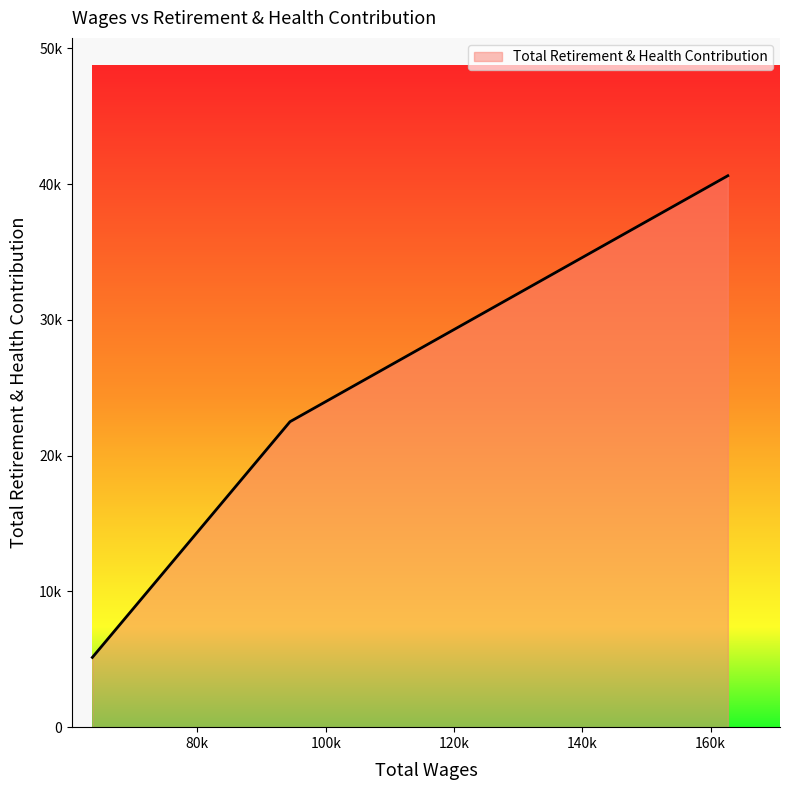

What is the sum of all values?

68267